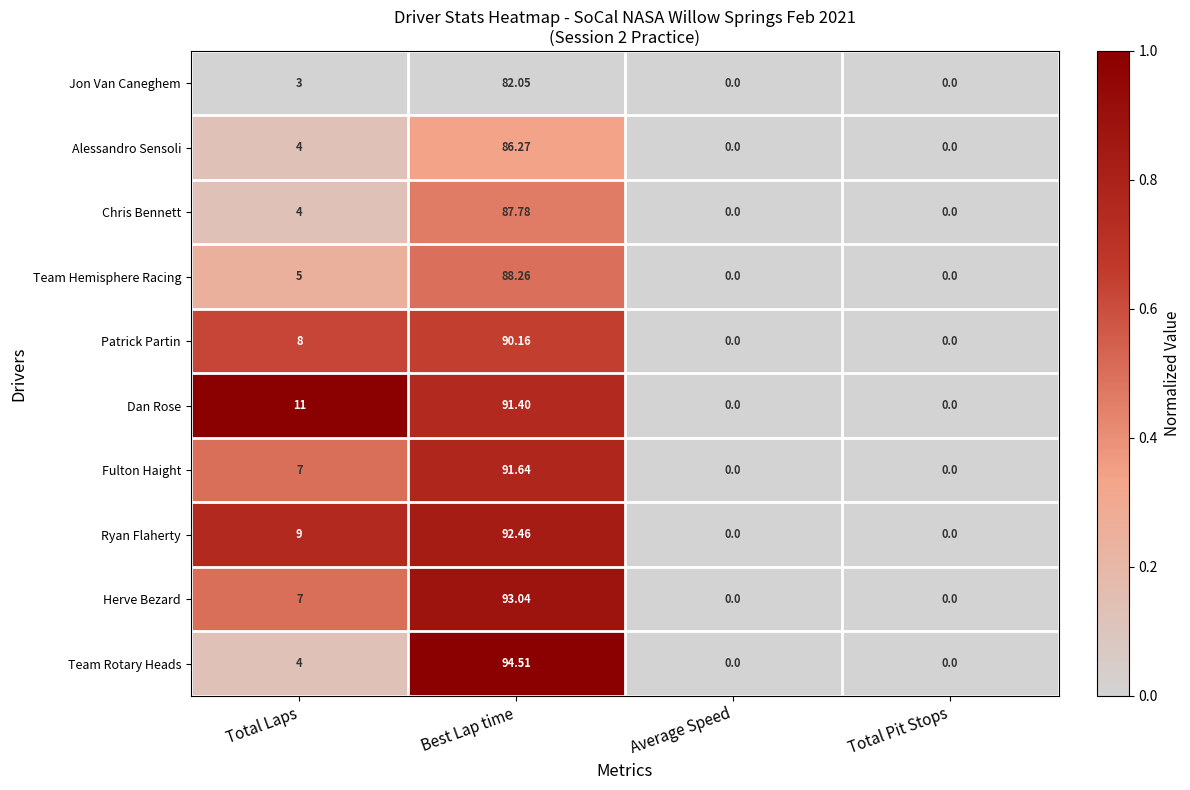

Rank the series by their maximum value, from highest to lowest.

Team Rotary Heads, Herve Bezard, Ryan Flaherty, Fulton Haight, Dan Rose, Patrick Partin, Team Hemisphere Racing, Chris Bennett, Alessandro Sensoli, Jon Van Caneghem